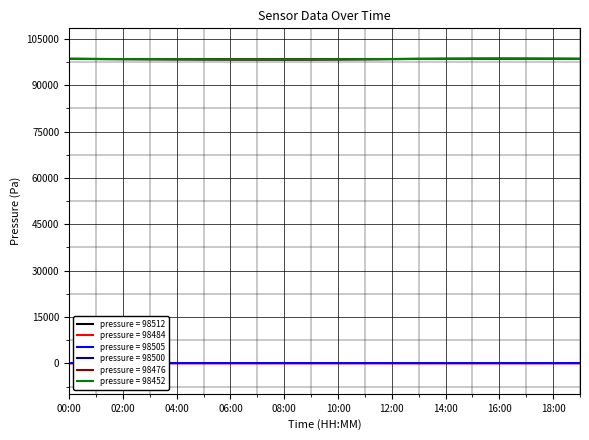

What is the average value of the pressure_norm series?

98449.6